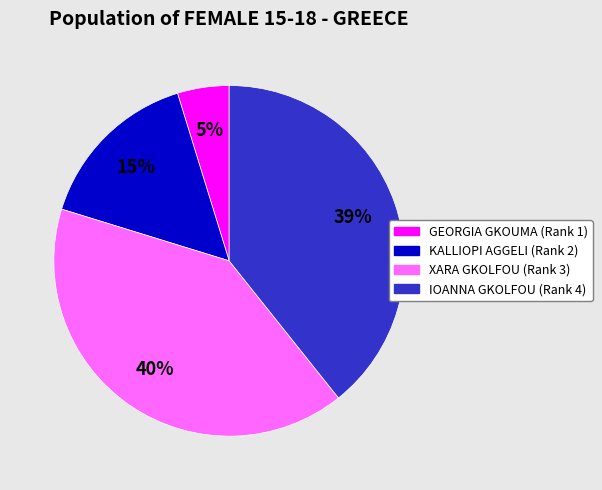

To the nearest percent, what is the combined percentage of GEORGIA GKOUMA (Rank 1) and IOANNA GKOLFOU (Rank 4)?

44%